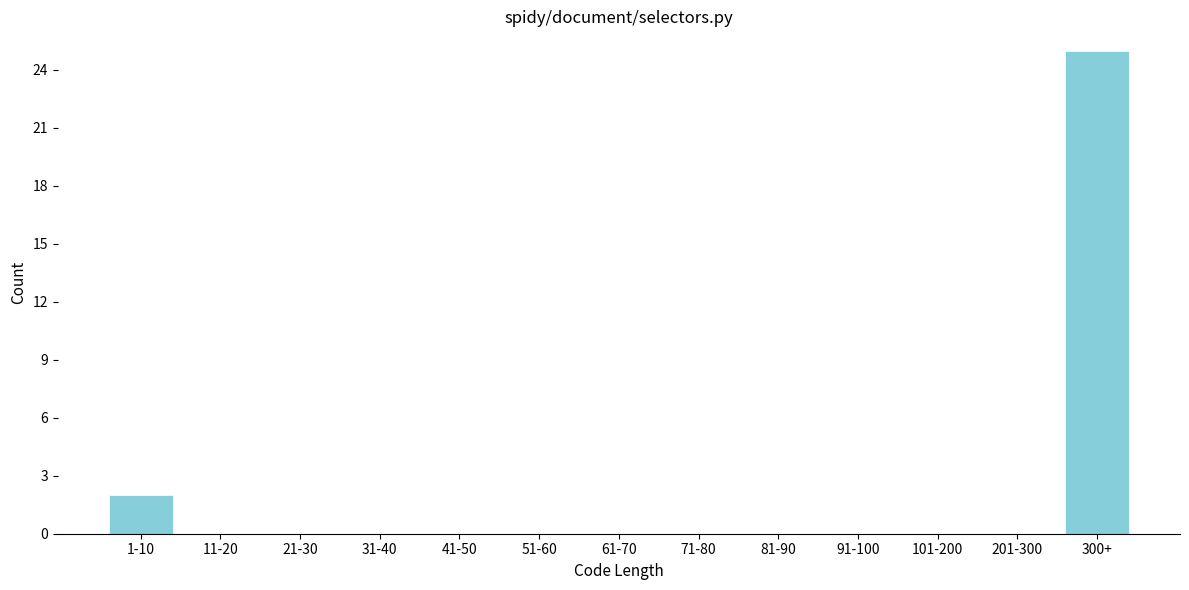

Reading left to right, list all the values displayed in this chart.

1-10=2	11-20=0	21-30=0	31-40=0	41-50=0	51-60=0	61-70=0	71-80=0	81-90=0	91-100=0	101-200=0	201-300=0	300+=25